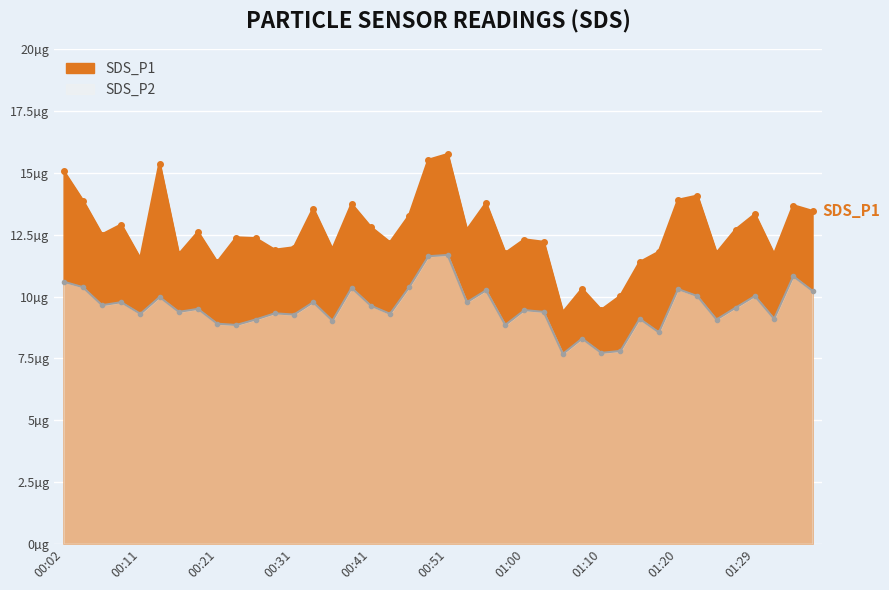

True or false: SDS_P2 has a value of 6.2 at 00:19.

False